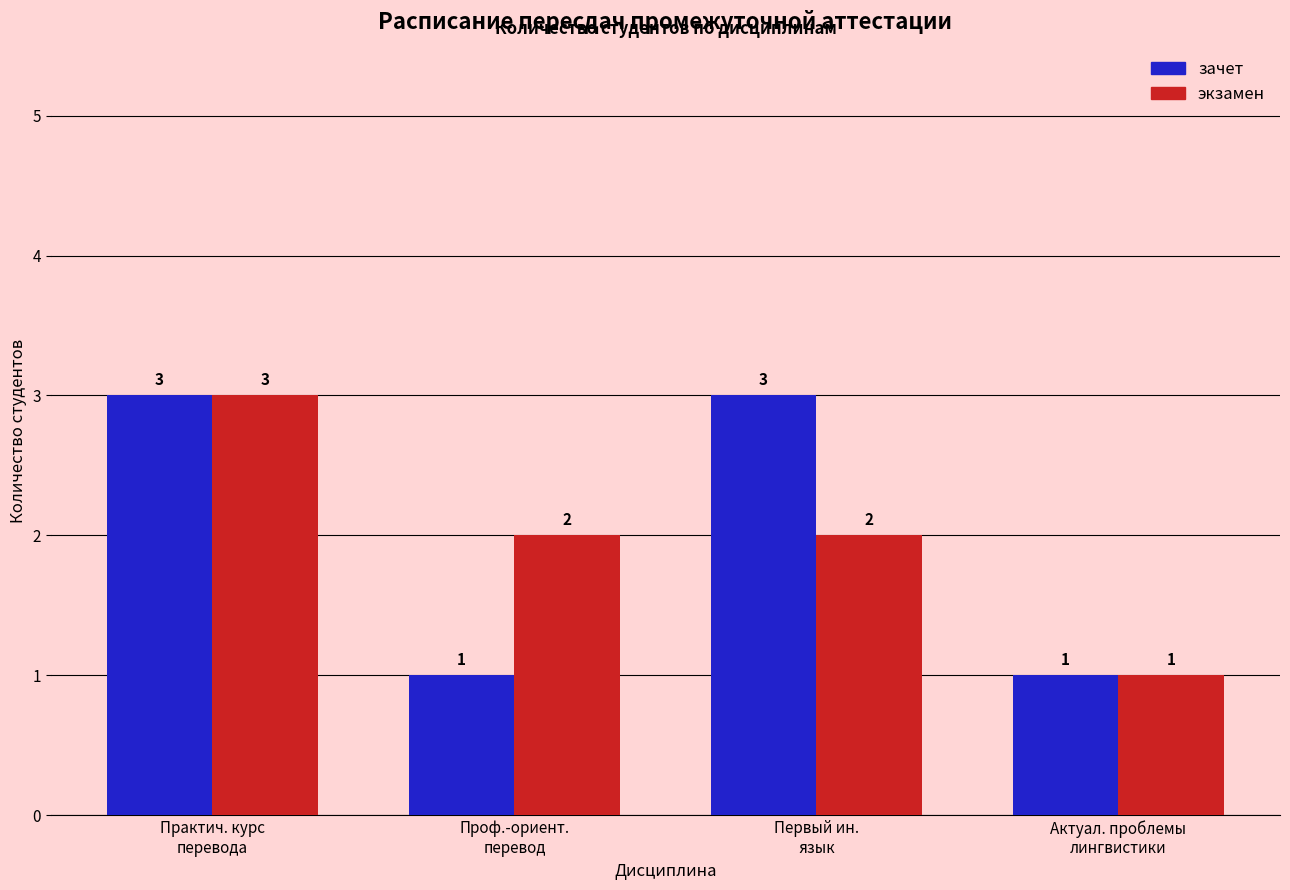

Count the экзамен values in the range 2 to 3.

3